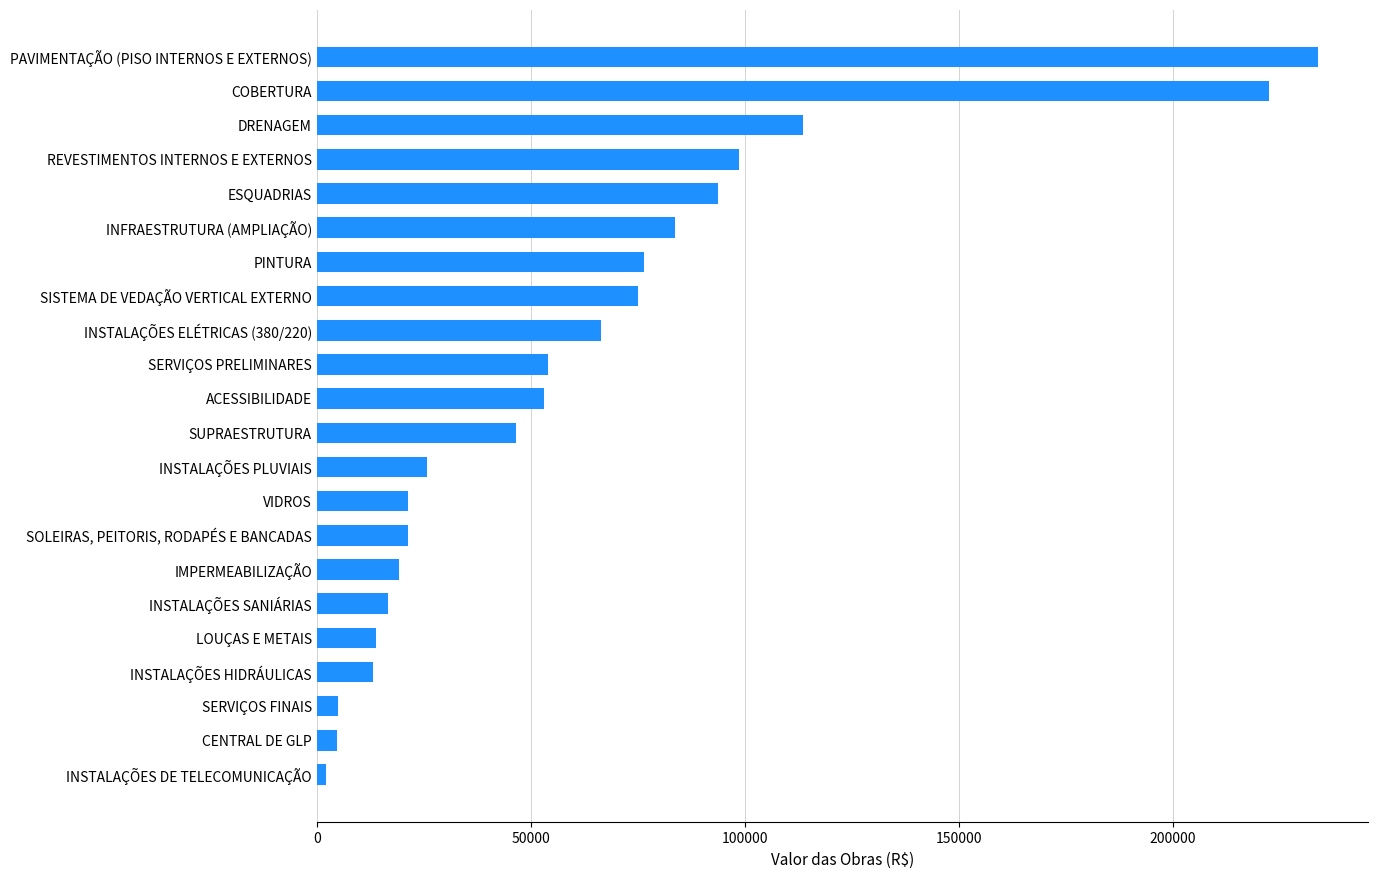

The value at SOLEIRAS, PEITORIS, RODAPÉS E BANCADAS is 21300.9. True or false?

True